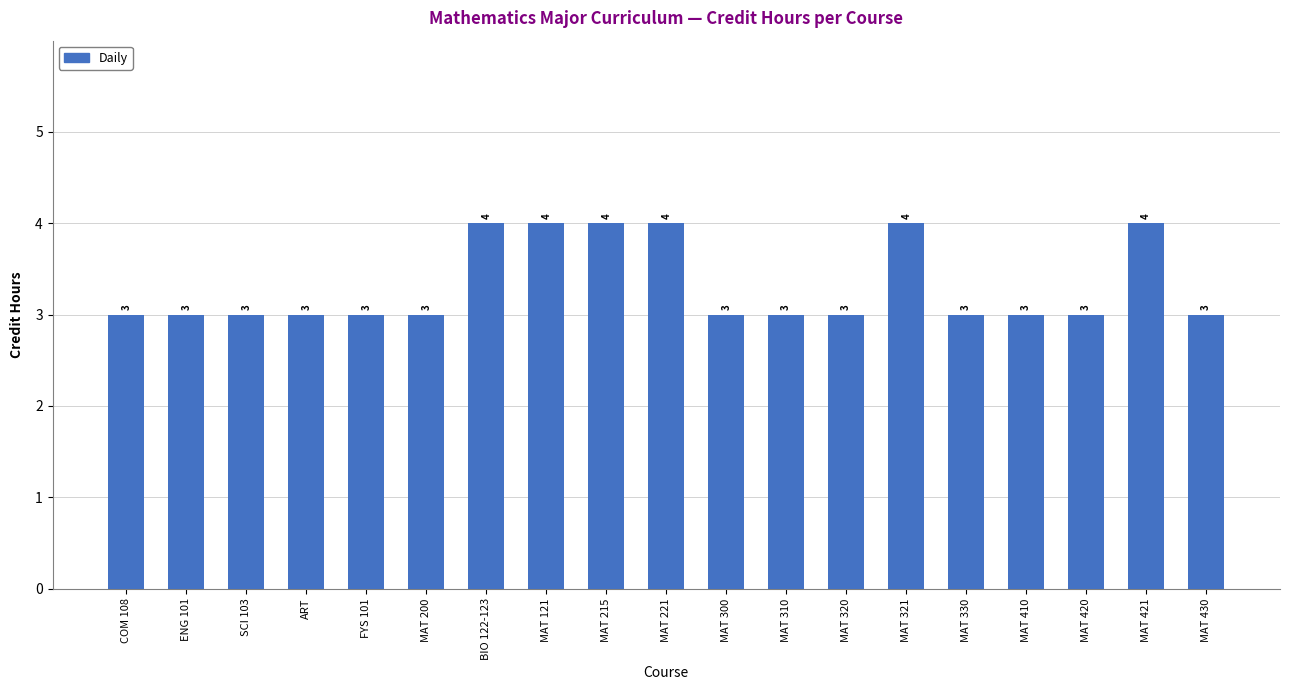

Reading right to left, list all the values displayed in this chart.

3	4	3	3	3	4	3	3	3	4	4	4	4	3	3	3	3	3	3